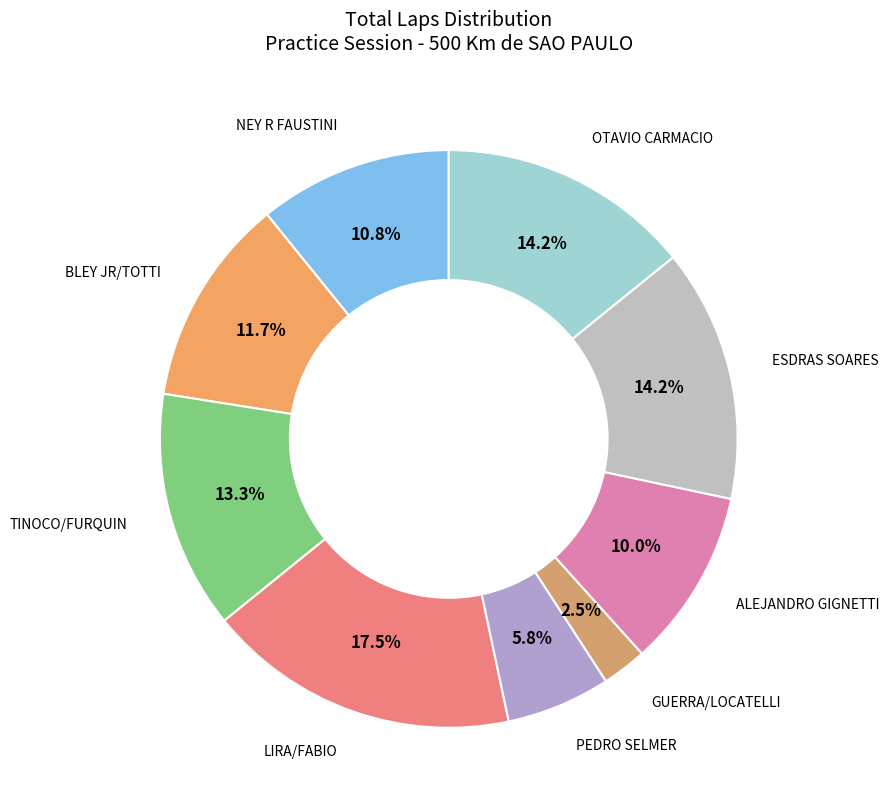

Count the number of slices in the pie.

9